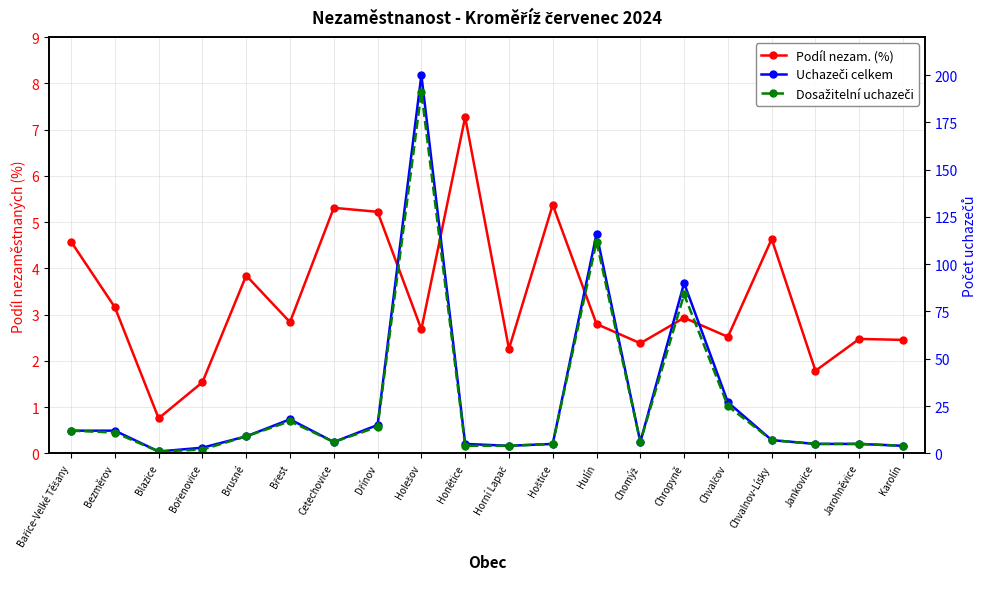

What is the label of the 17th point from the left?

Chvalnov-Lísky